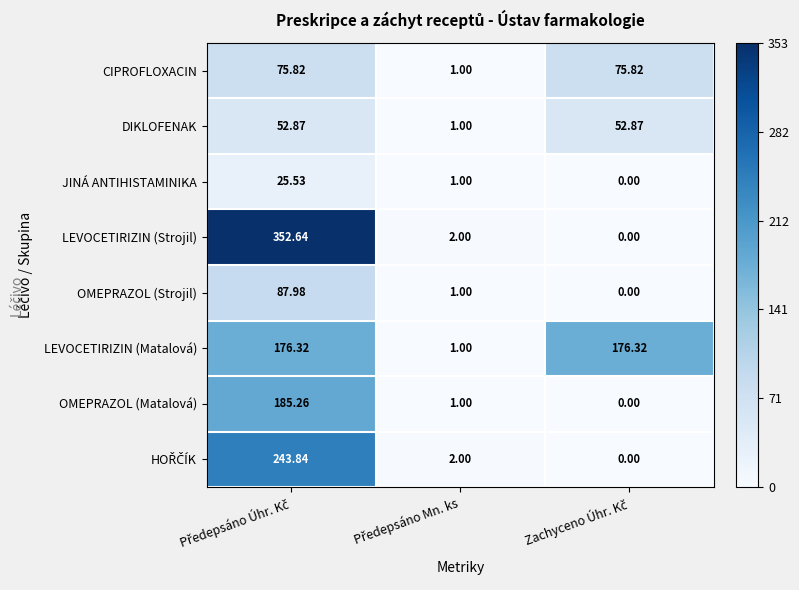

Which series has the largest total across all categories?

LEVOCETIRIZIN (Strojil)